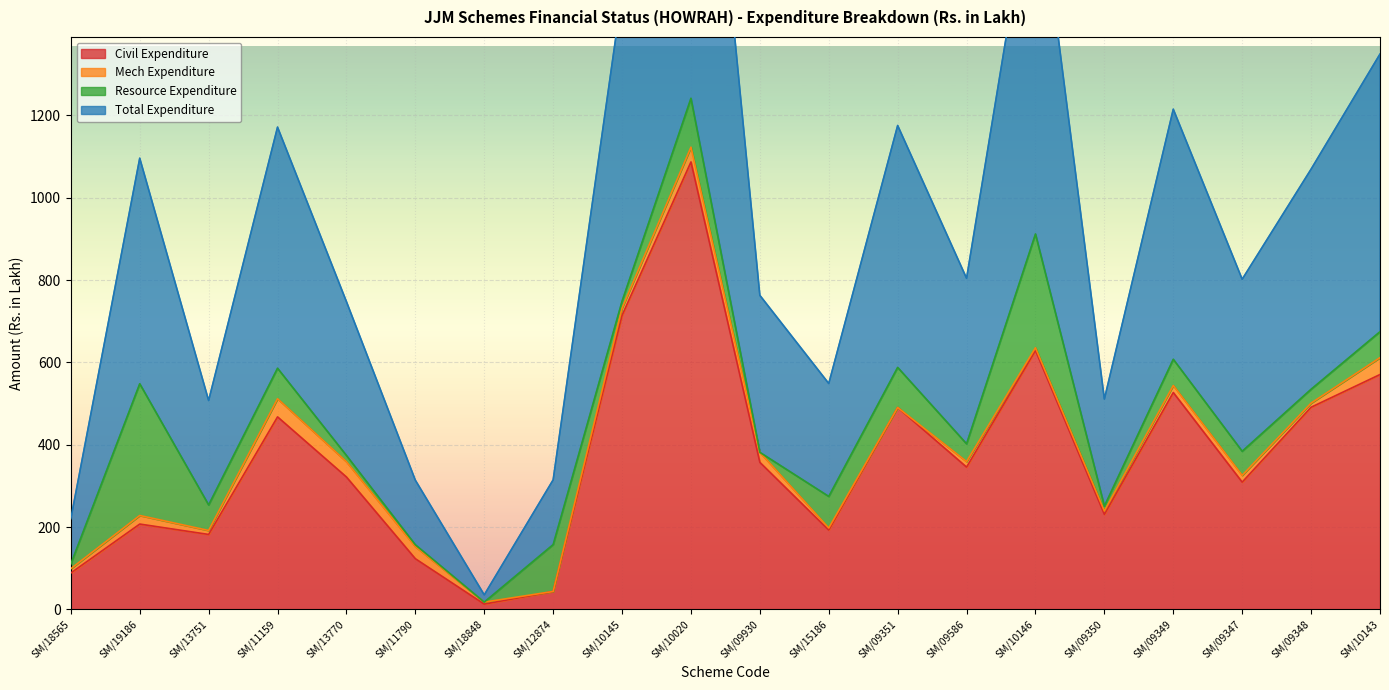

The value of Civil Expenditure at SM/09347 is 133.0. True or false?

False